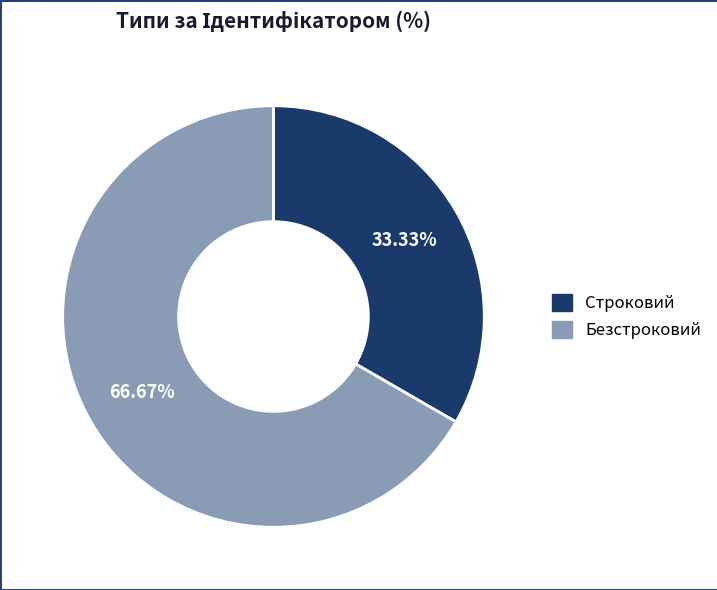

Which category has the biggest portion of the pie?

Безстроковий